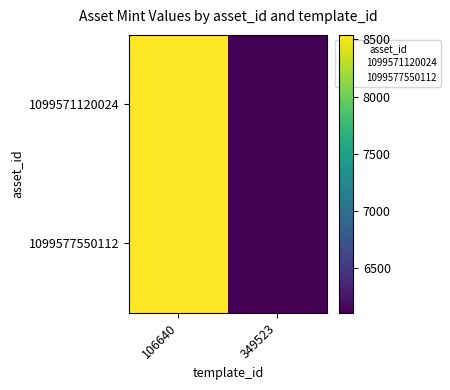

Reading right to left, what are all the values shown in this chart?

1099571120024: 349523=6106	106640=8540
1099577550112: 349523=6106	106640=8540